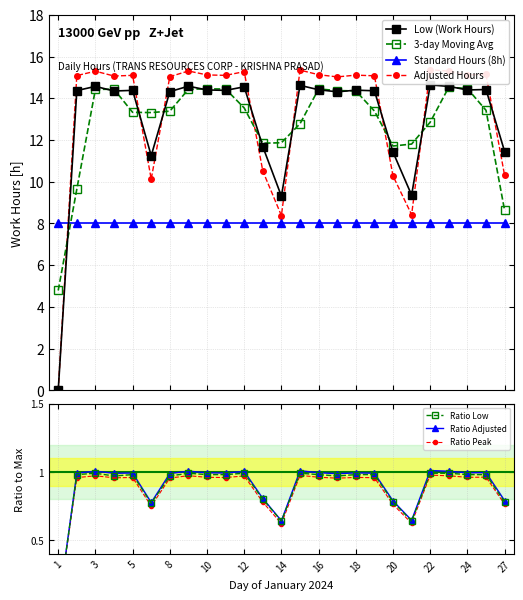

What is the sum of all Low (Hours) values?

324.5